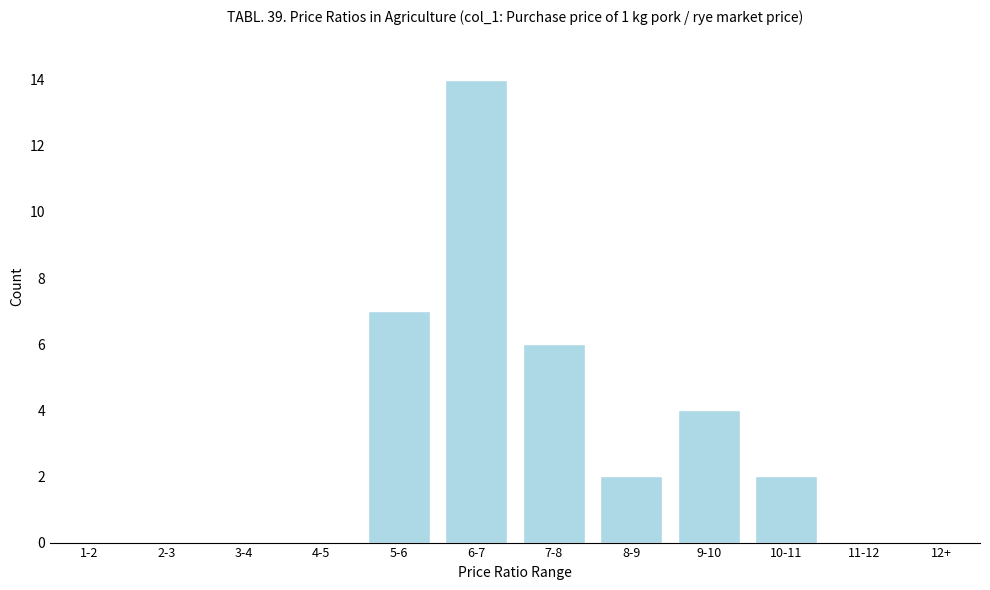

Reading left to right, list all the values displayed in this chart.

1-2=0	2-3=0	3-4=0	4-5=0	5-6=7	6-7=14	7-8=6	8-9=2	9-10=4	10-11=2	11-12=0	12+=0